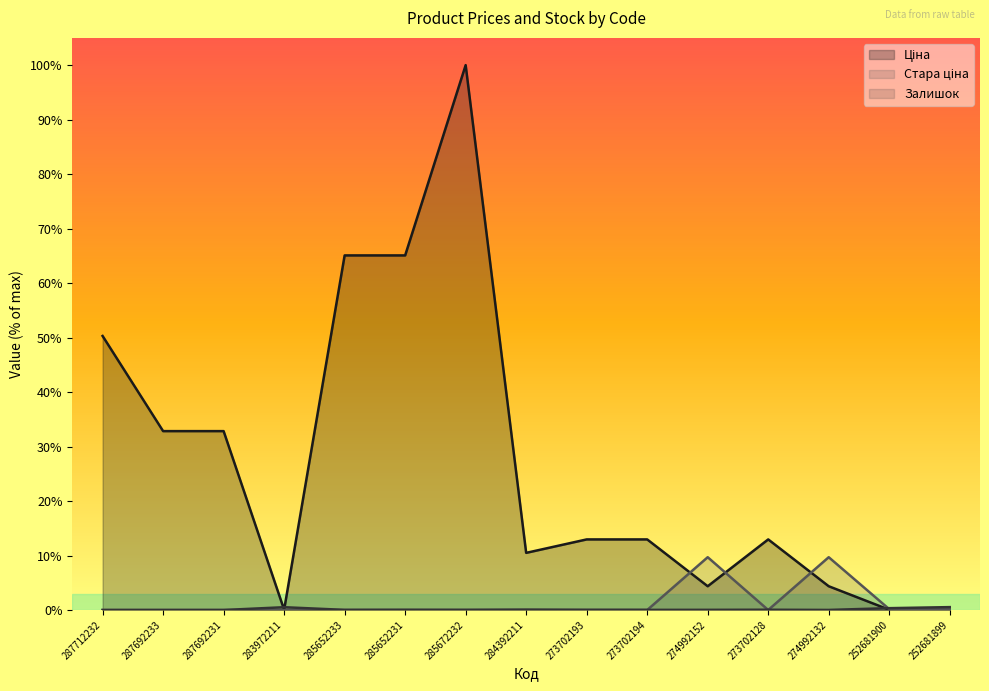

The value of Залишок at 285652233 is 0.0. True or false?

True